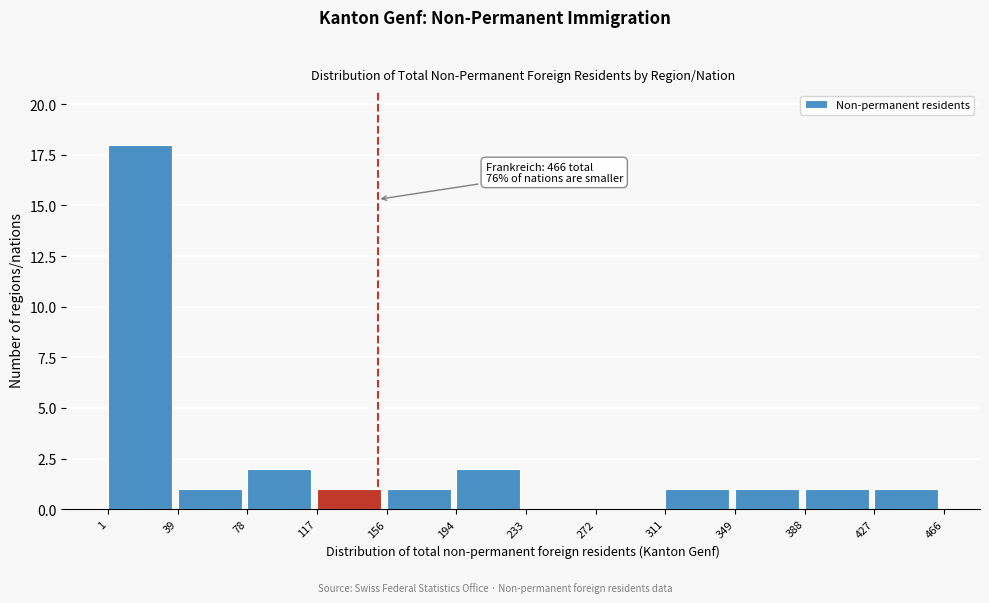

Which range on the x-axis has the tallest bar?

1 to 39